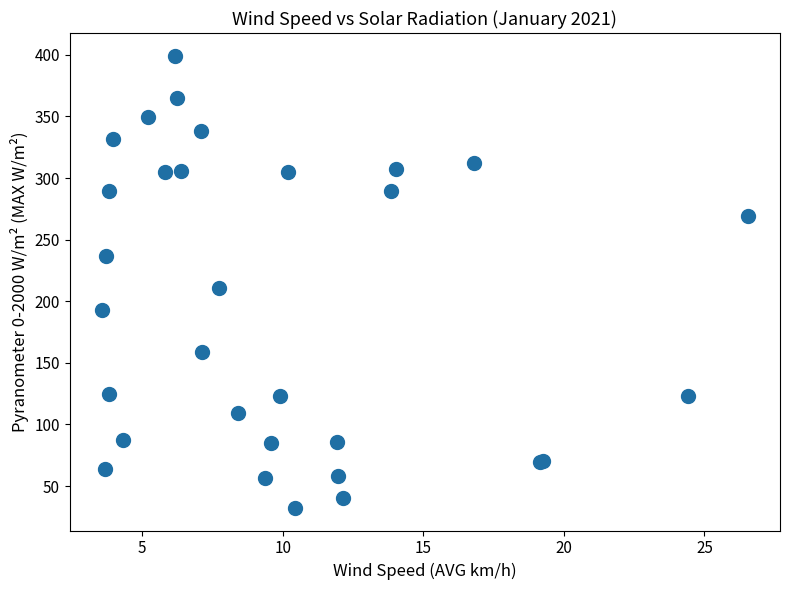

What Y value in the scatter plot is closest to 215?

210.8